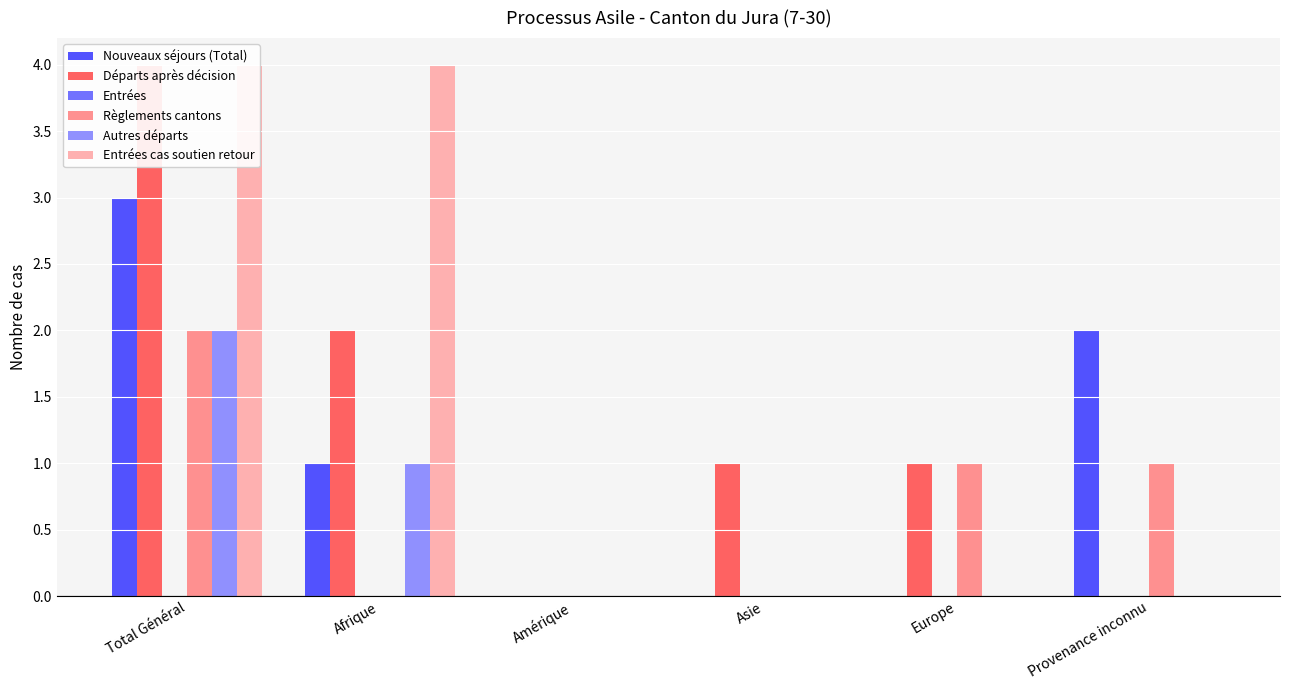

Between Afrique and Europe, which is larger?

Afrique